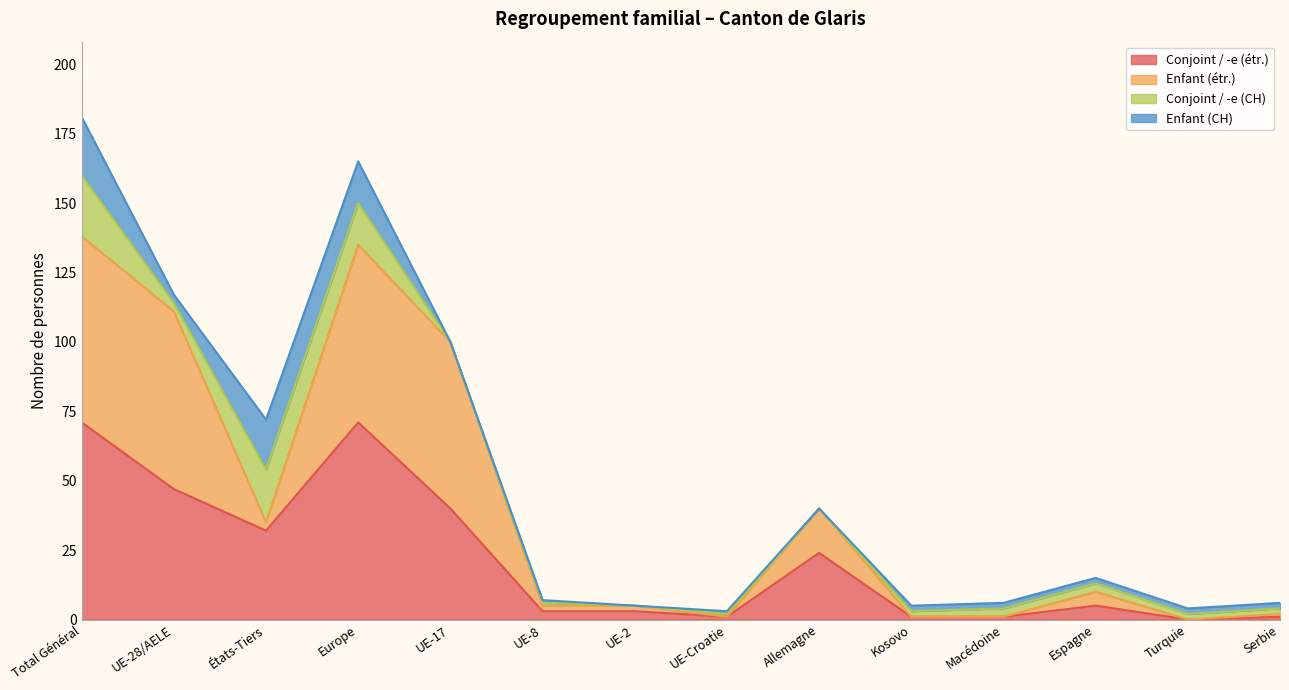

What is the highest value of the Conjoint / -e (étr.) series?

71